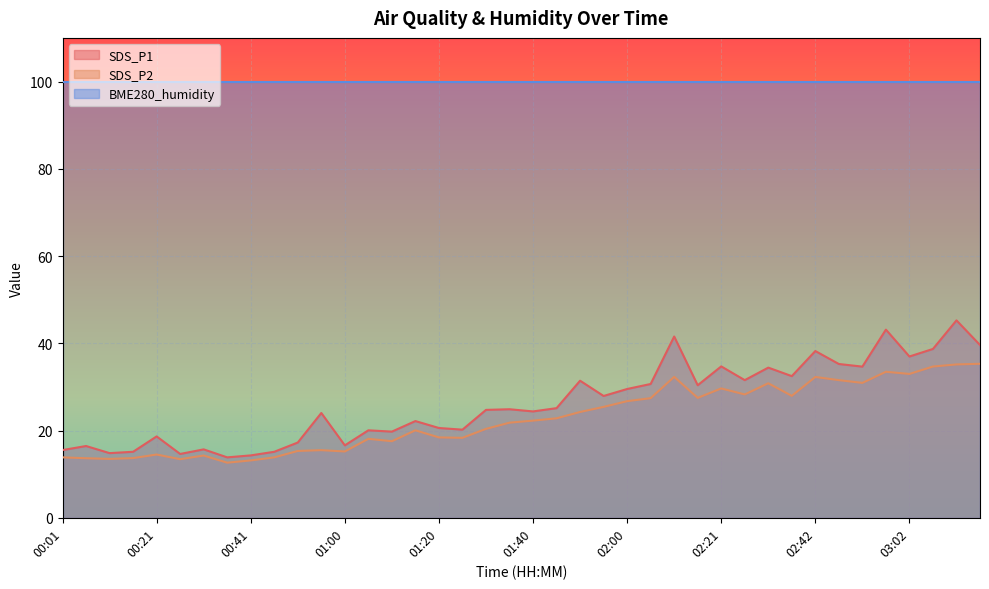

What position from the right is 00:36?

33